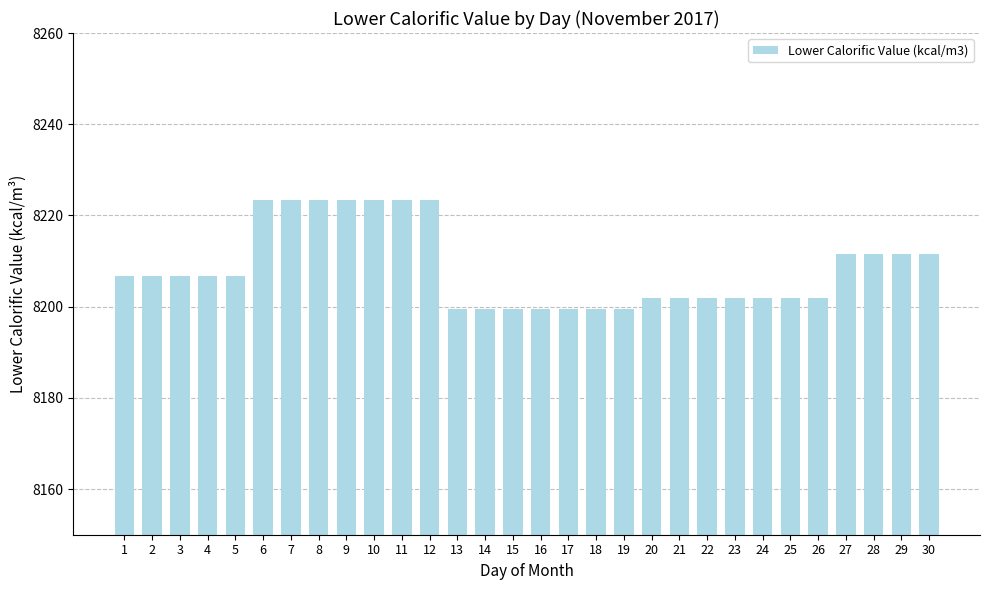

Does the chart contain any negative values?

No